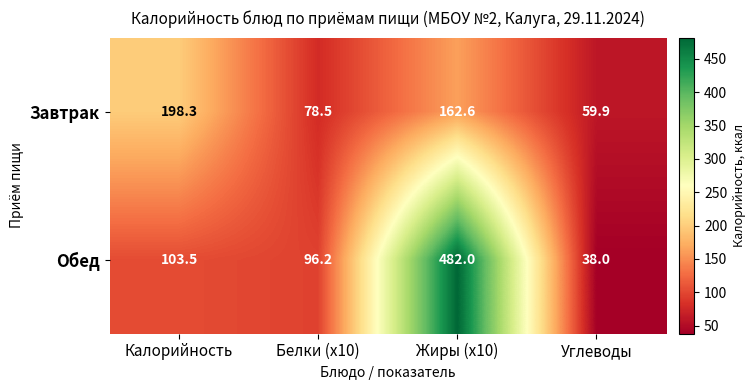

At which category does the chart reach its minimum across all series?

Углеводы